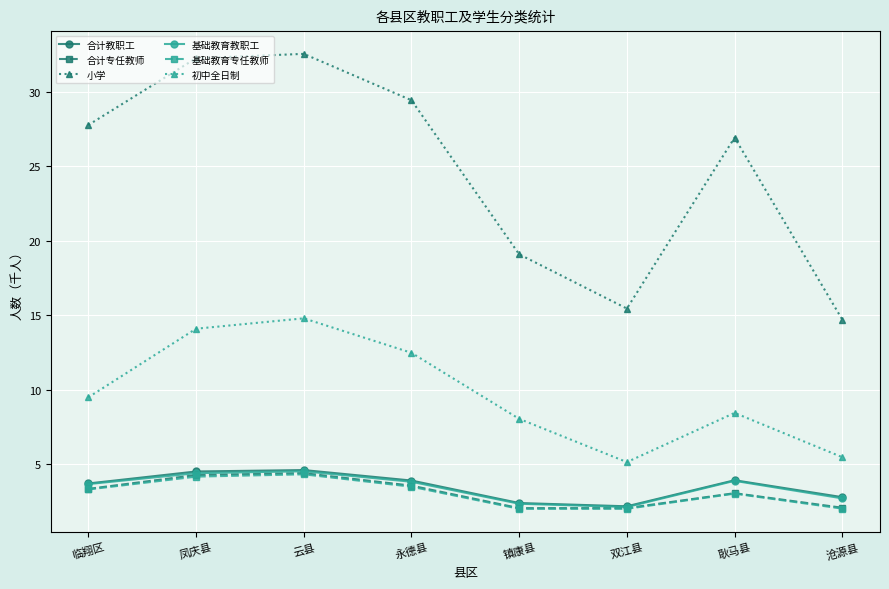

What value does the 合计教职工 series have at 沧源县?

2.8